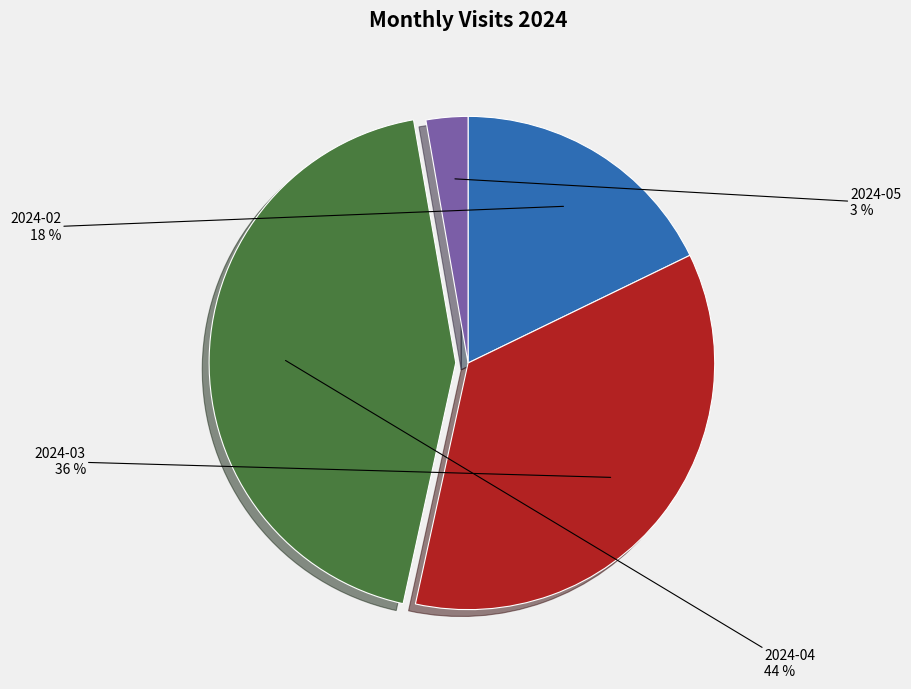

Does any single category account for the majority?

No